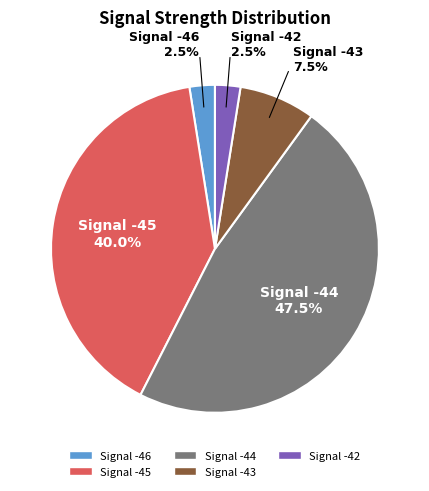

How many slices are in this pie chart?

5